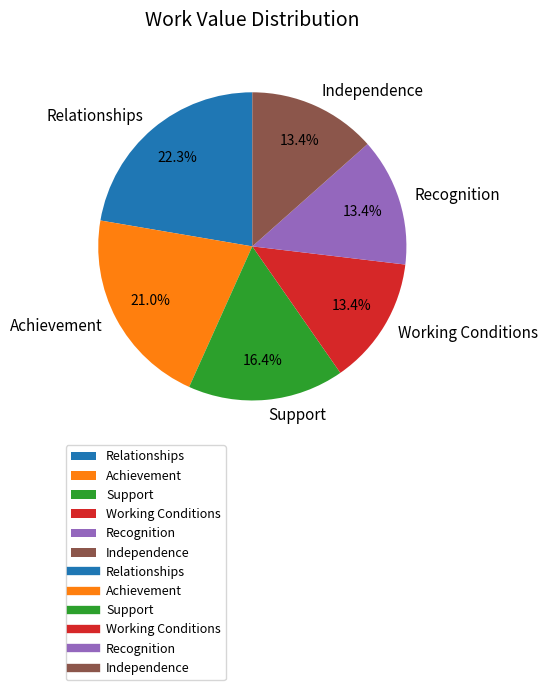

What is the largest slice in the pie chart?

Relationships